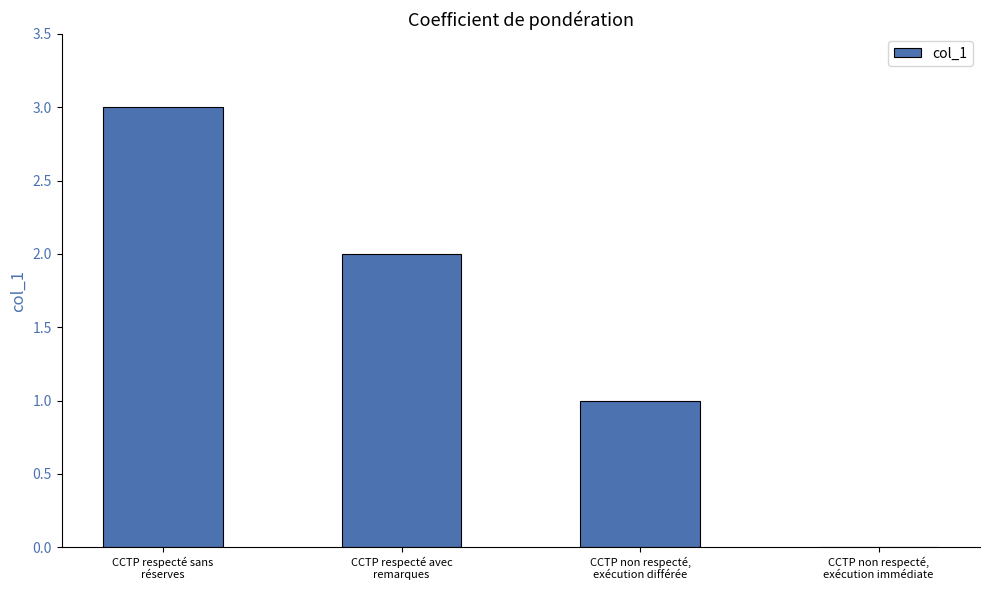

What is the greatest value displayed?

3